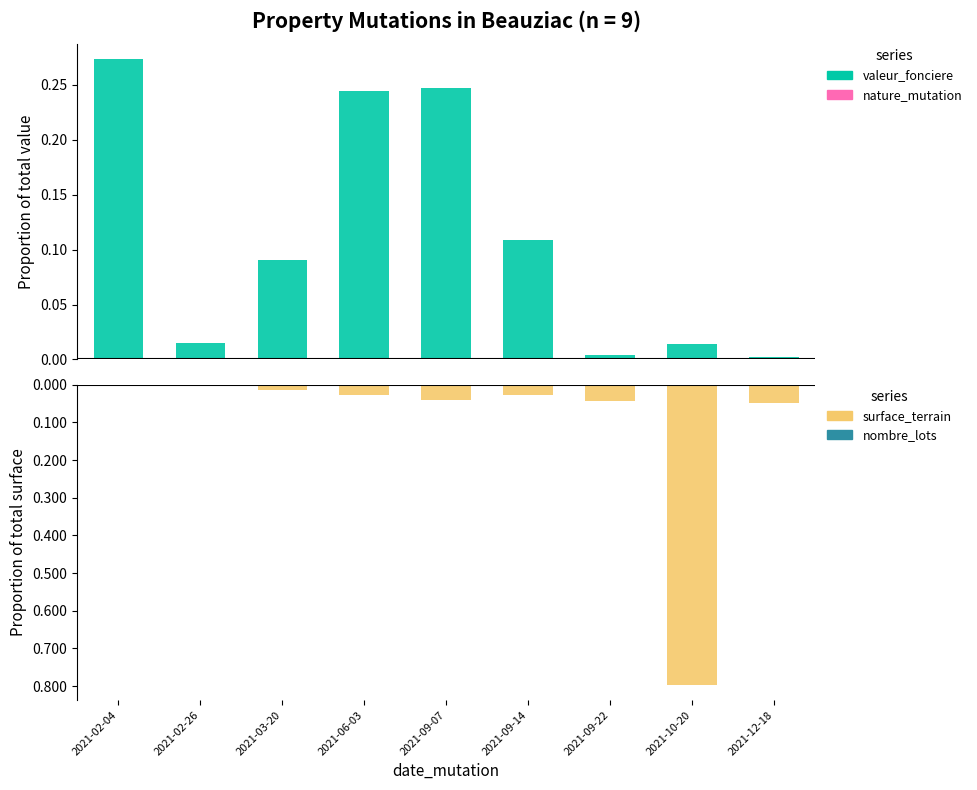

Reading left to right, extract all data points from this chart.

valeur_fonciere: 2021-02-04=0.3	2021-02-26=0.0	2021-03-20=0.1	2021-06-03=0.2	2021-09-07=0.2	2021-09-14=0.1	2021-09-22=0.0	2021-10-20=0.0	2021-12-18=0.0
surface_terrain: 2021-02-04=0.0	2021-02-26=-0.0	2021-03-20=-0.0	2021-06-03=-0.0	2021-09-07=-0.0	2021-09-14=-0.0	2021-09-22=-0.0	2021-10-20=-0.8	2021-12-18=-0.0